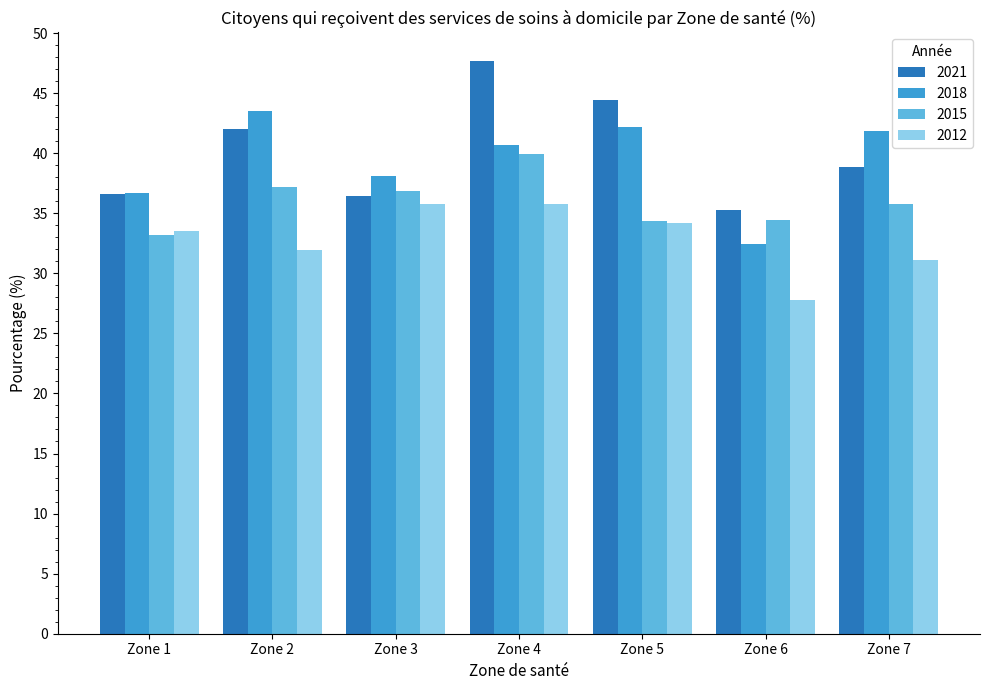

Where is 2012 nearest to the value 31?

Zone 7